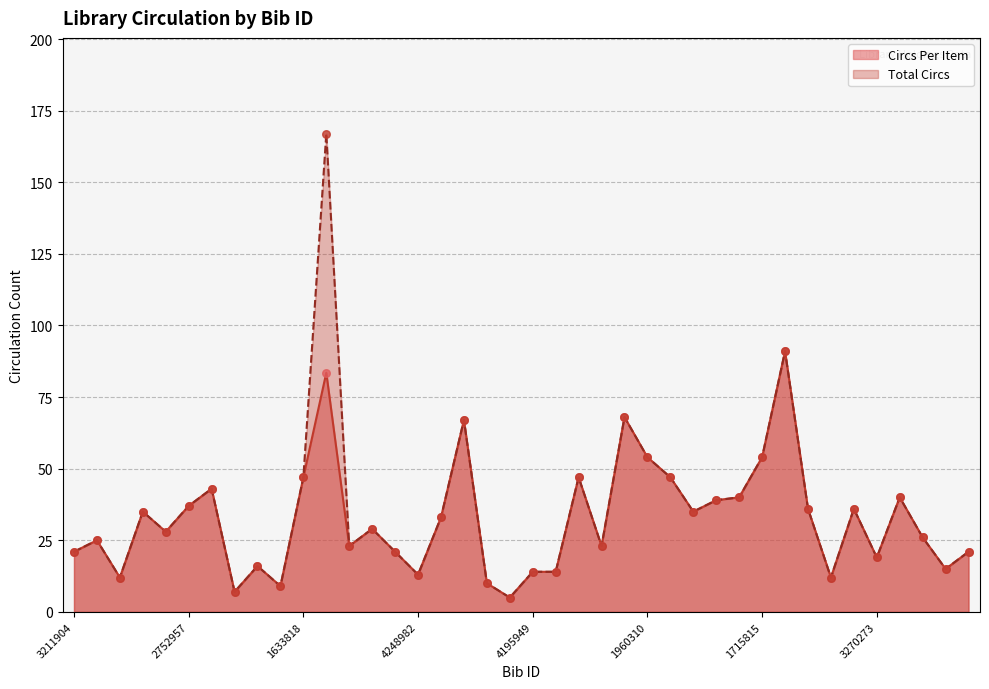

At how many categories does at least one series exceed 58?

4